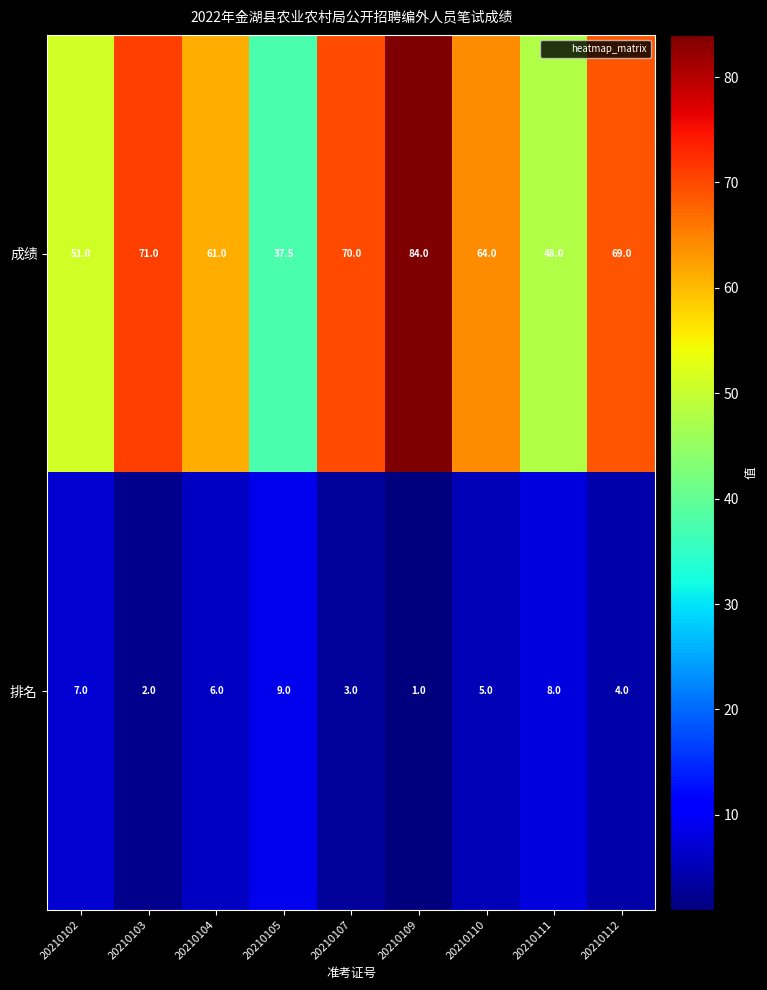

At which label does 排名 first exceed 5?

20210102